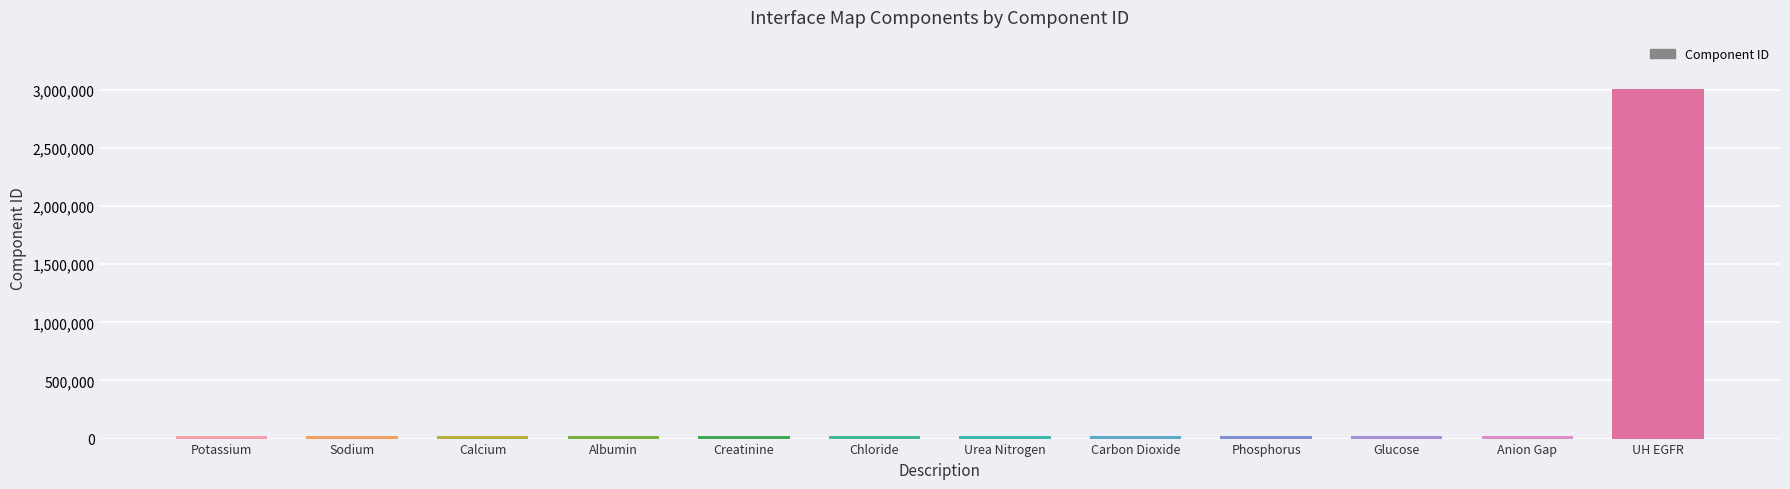

Which label corresponds to the largest value in the chart?

UH EGFR